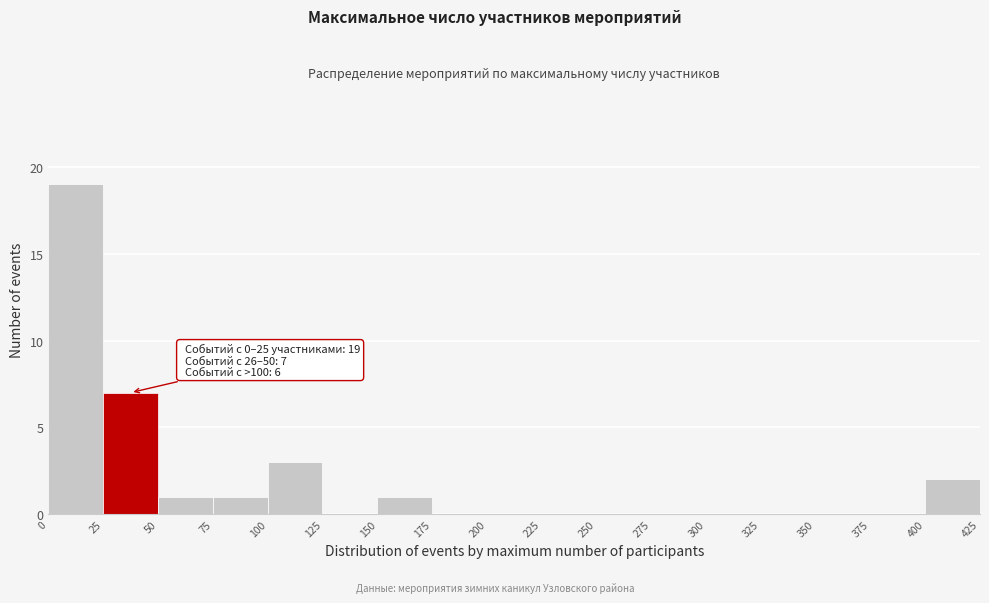

Which range on the x-axis has the tallest bar?

0 to 25